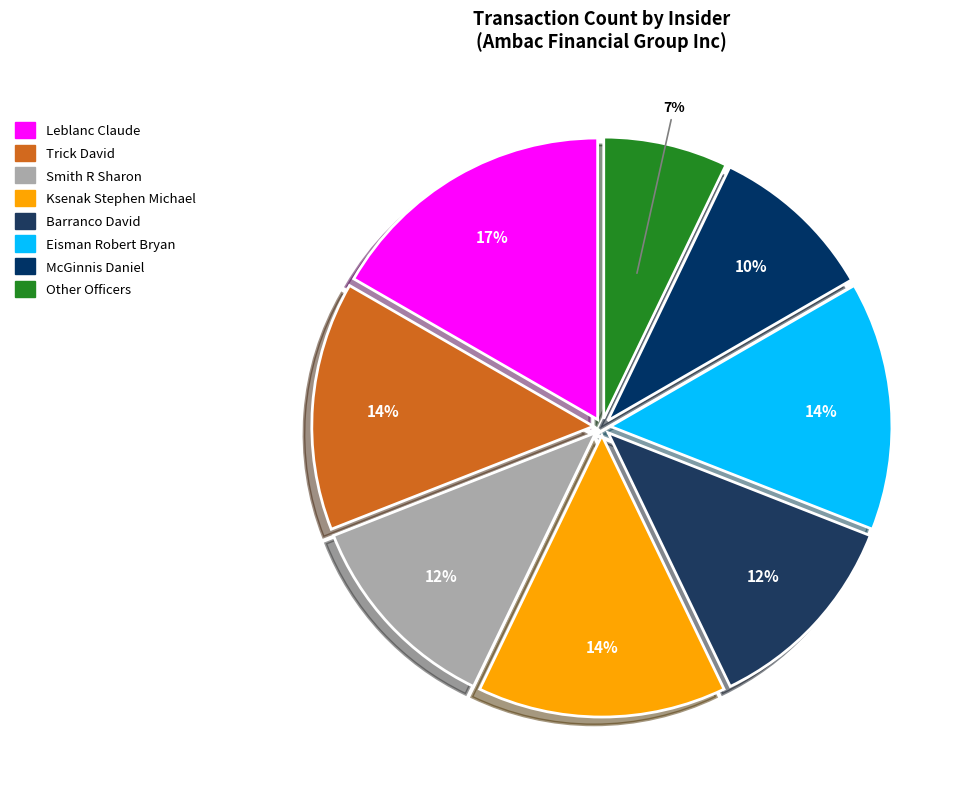

To the nearest percent, what portion does McGinnis Daniel represent?

10%